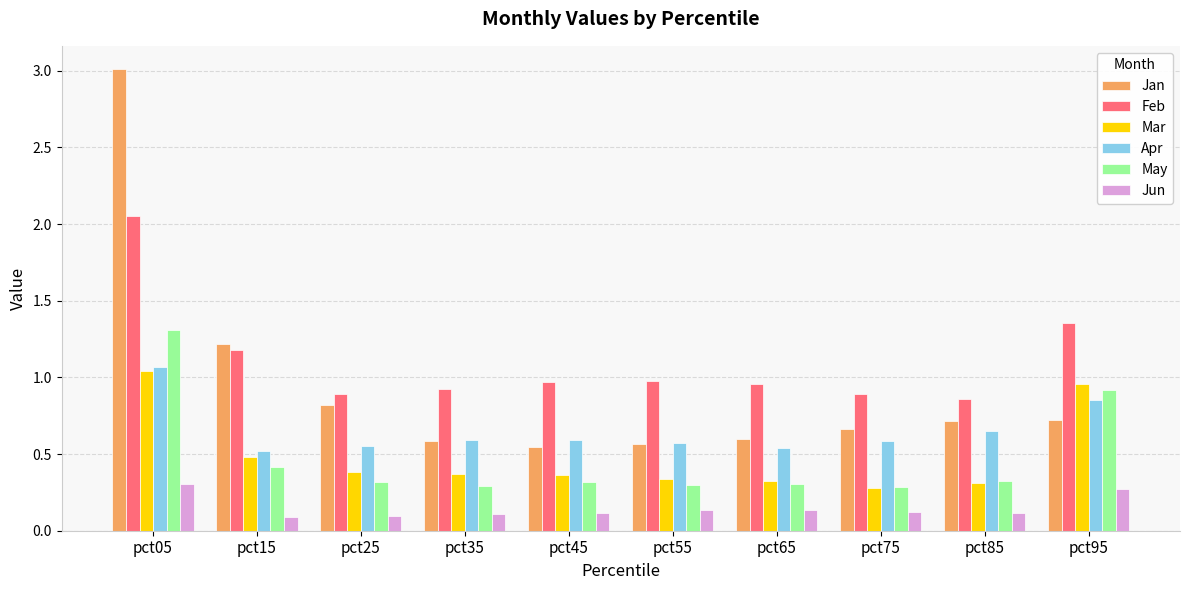

What is the sum of all May values?

4.8